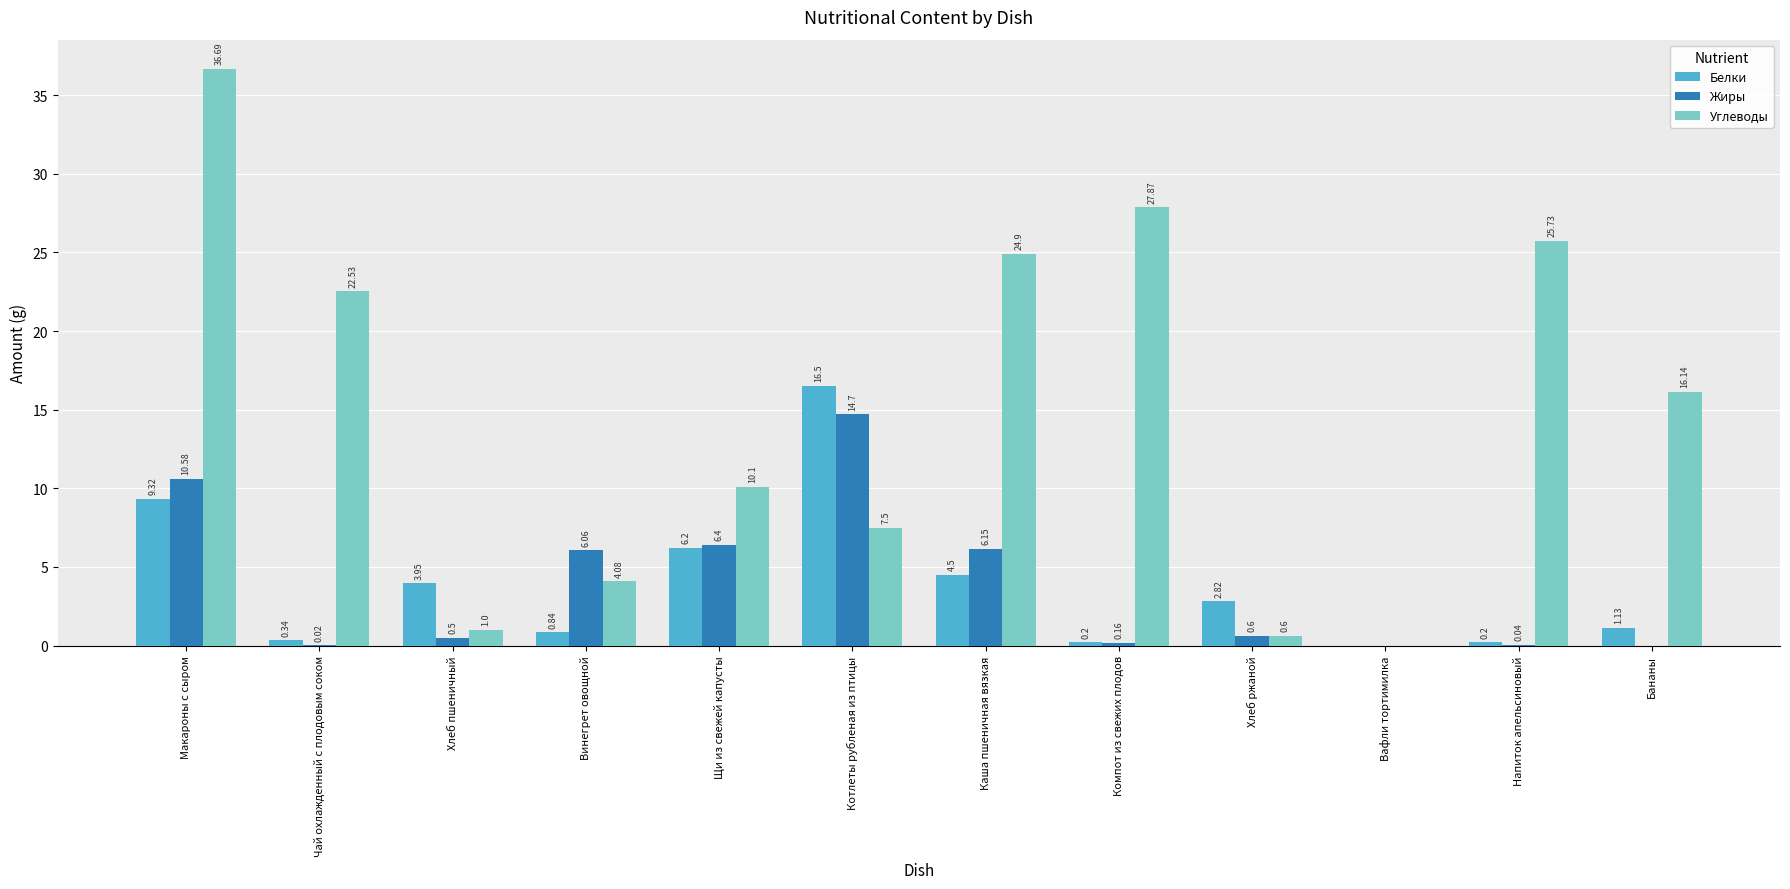

Are the bars horizontal?

No